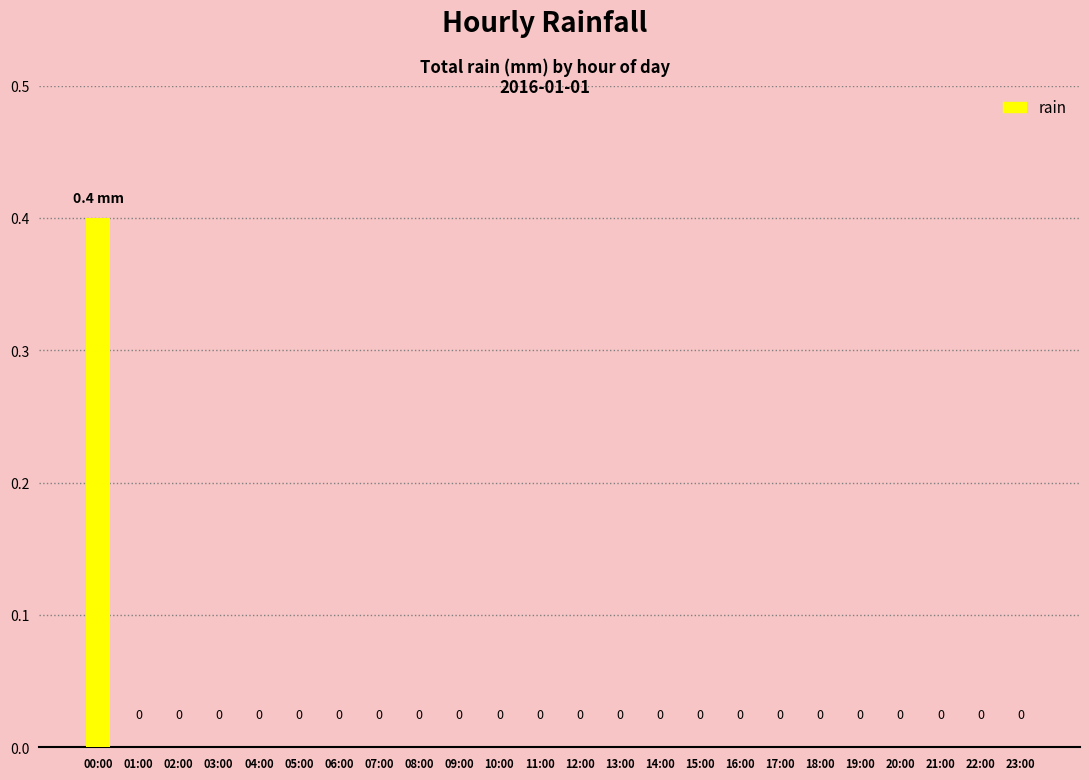

True or false: the data shows 0.0 at 22:00.

True